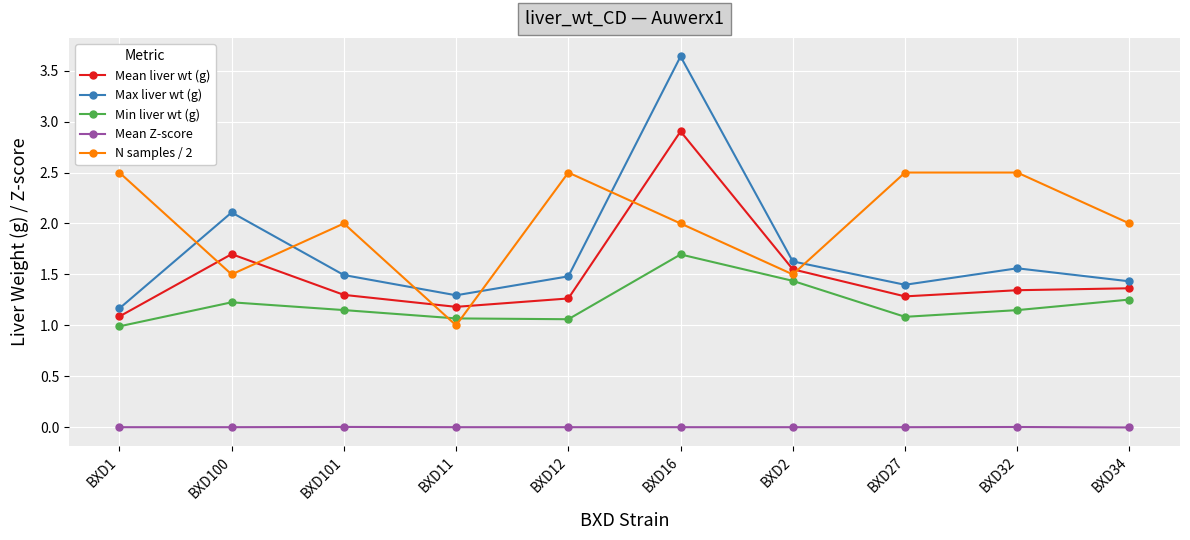

What is the difference between the highest and lowest values at BXD1?

2.5